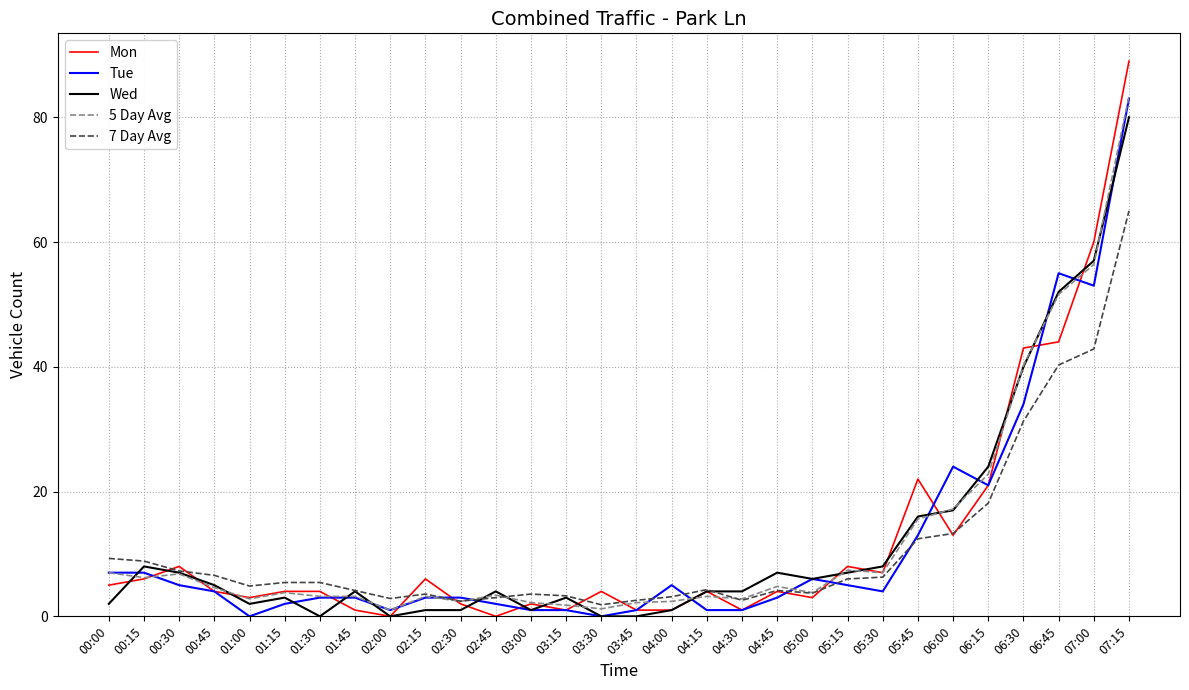

Between 05:00 and 05:45, which series saw the biggest shift?

Mon